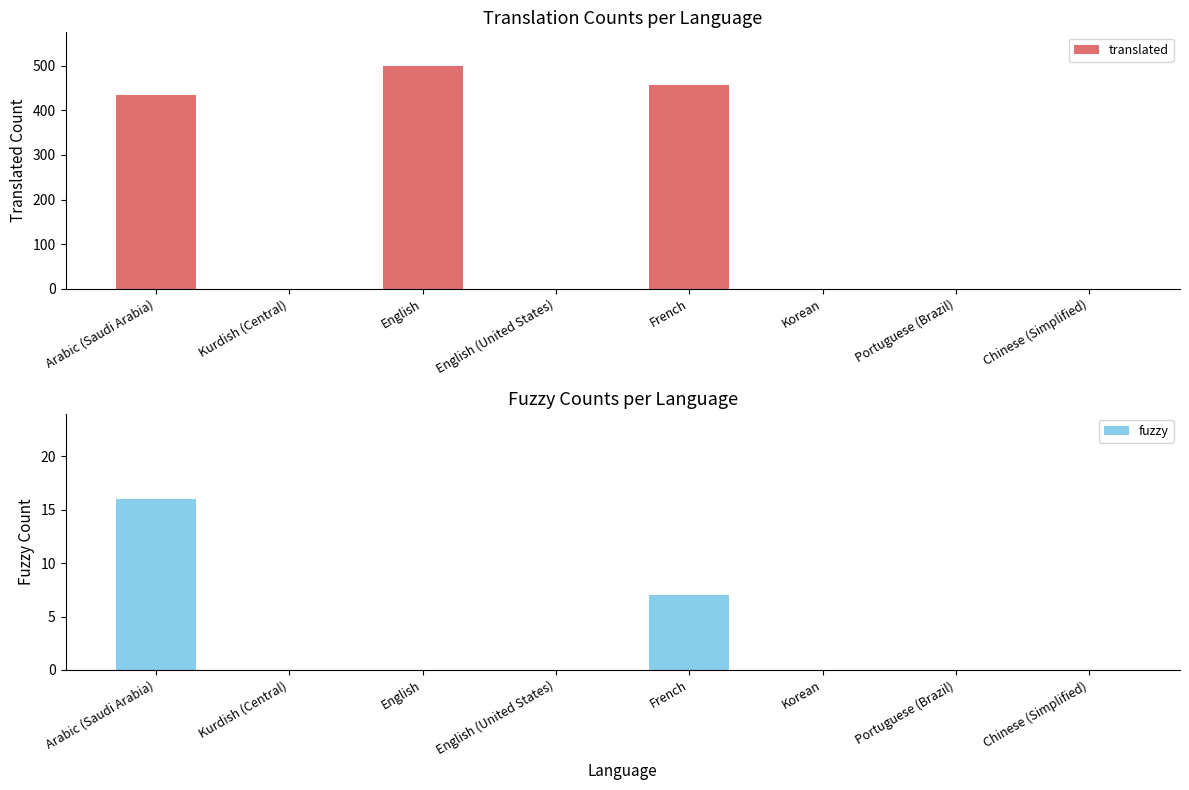

Which category has the lowest value in the fuzzy series?

Kurdish (Central)